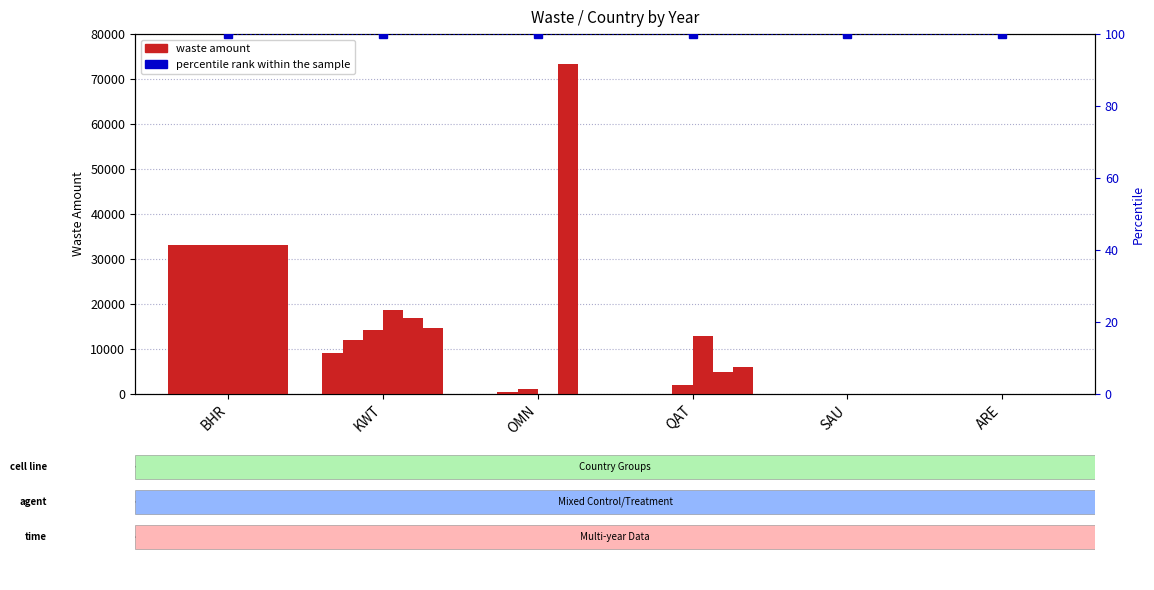

True or false: 2016 has a value of 1978.1 at QAT.

True